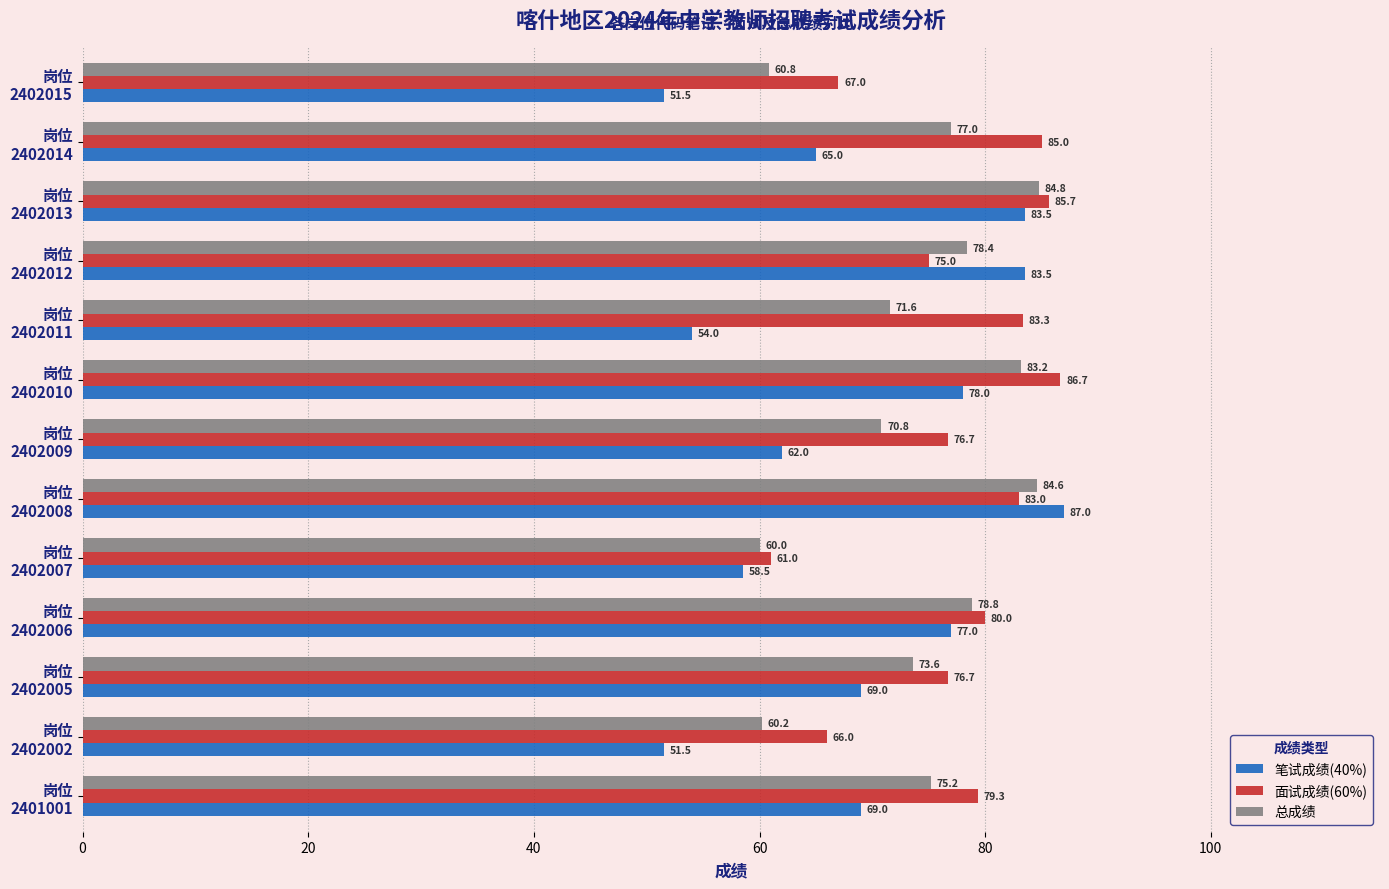

What is the difference between the maximum and minimum values in the 笔试成绩(40%) series?

35.5